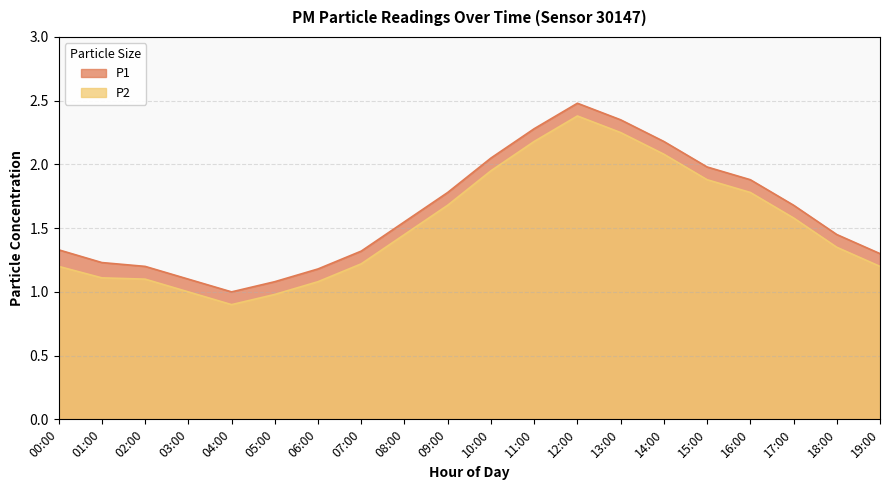

Which series has the largest range (max minus min)?

P1